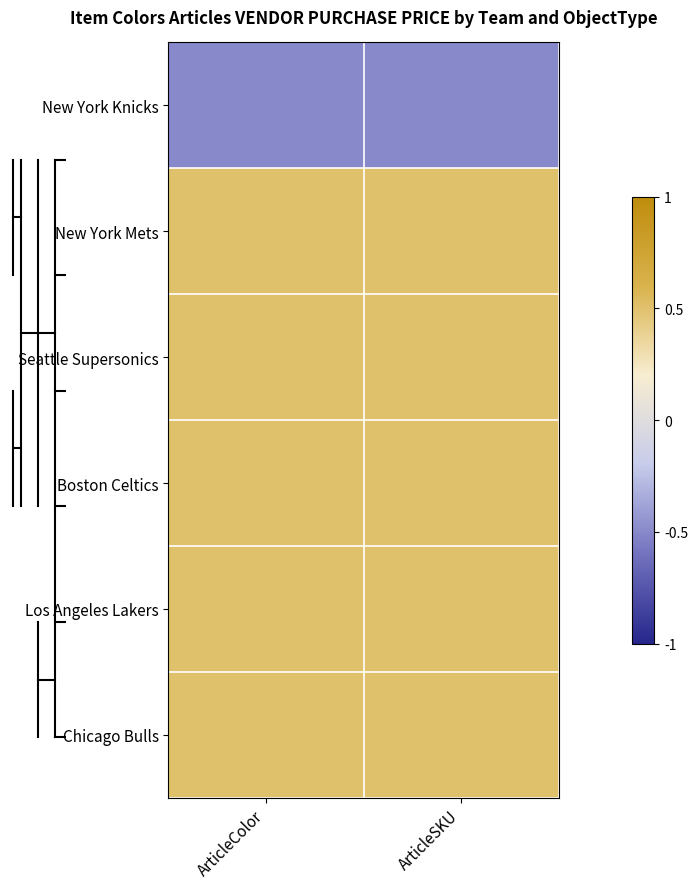

At ArticleSKU, list the series in order from smallest to largest.

New York Knicks, New York Mets, Seattle Supersonics, Boston Celtics, Los Angeles Lakers, Chicago Bulls